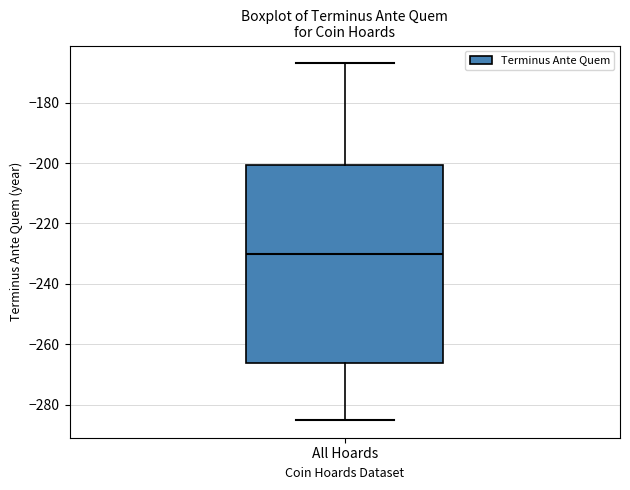

Where is the upper edge of the box for All Hoards on the y-axis? The values are not printed on the chart, so give them approximately, as read against the axis.

-200